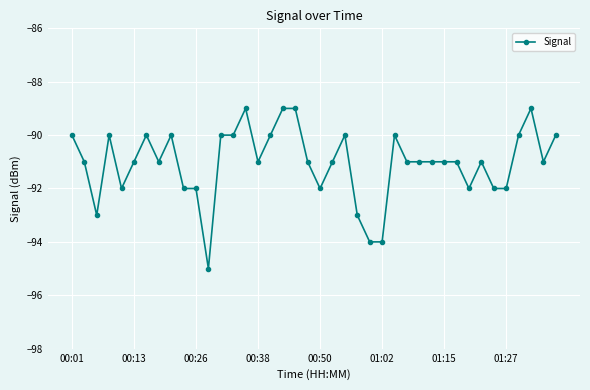

How many lines are shown in the chart?

1